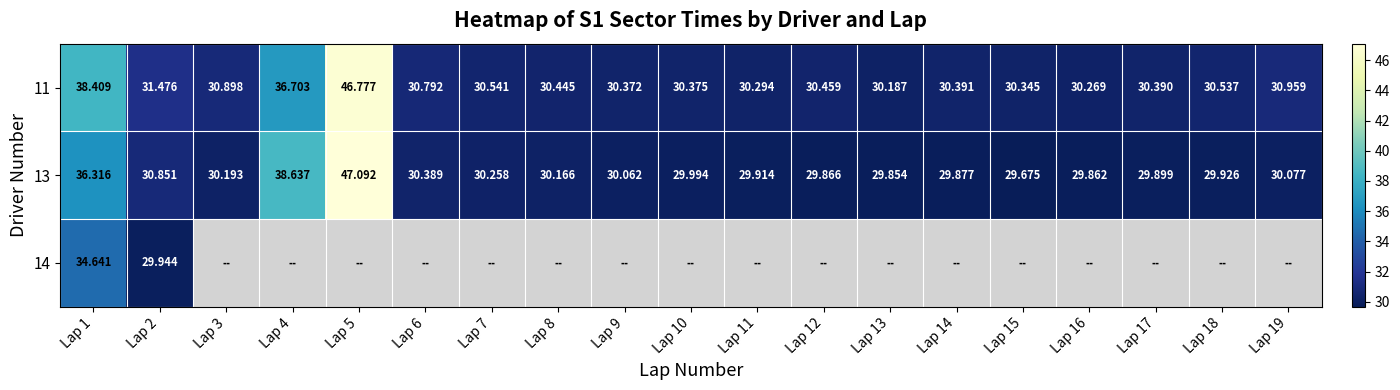

What is the approximate value of 11 at Lap 8?

30.4